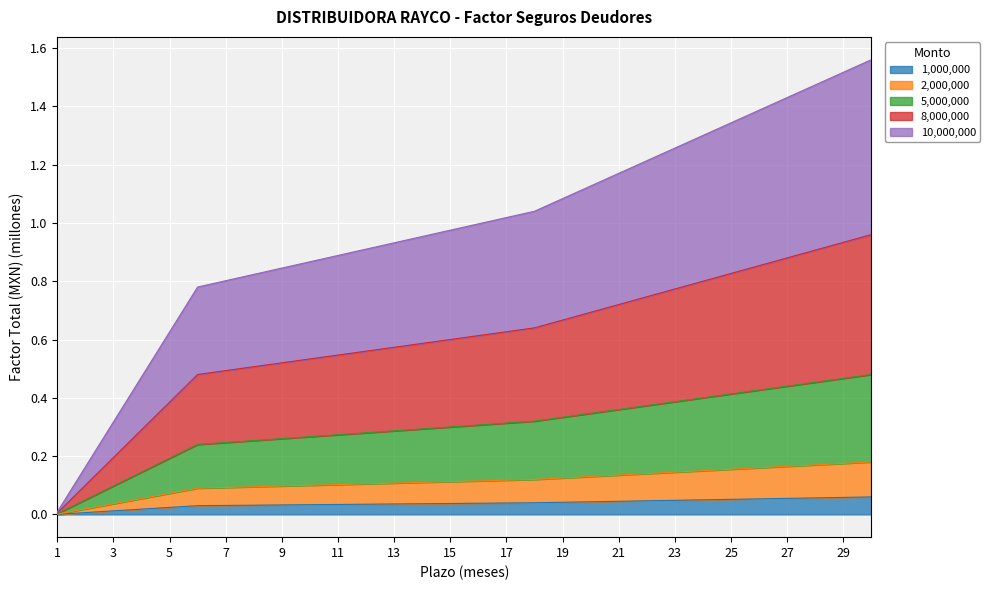

True or false: 5000000 and 10000000 cross at least once.

False